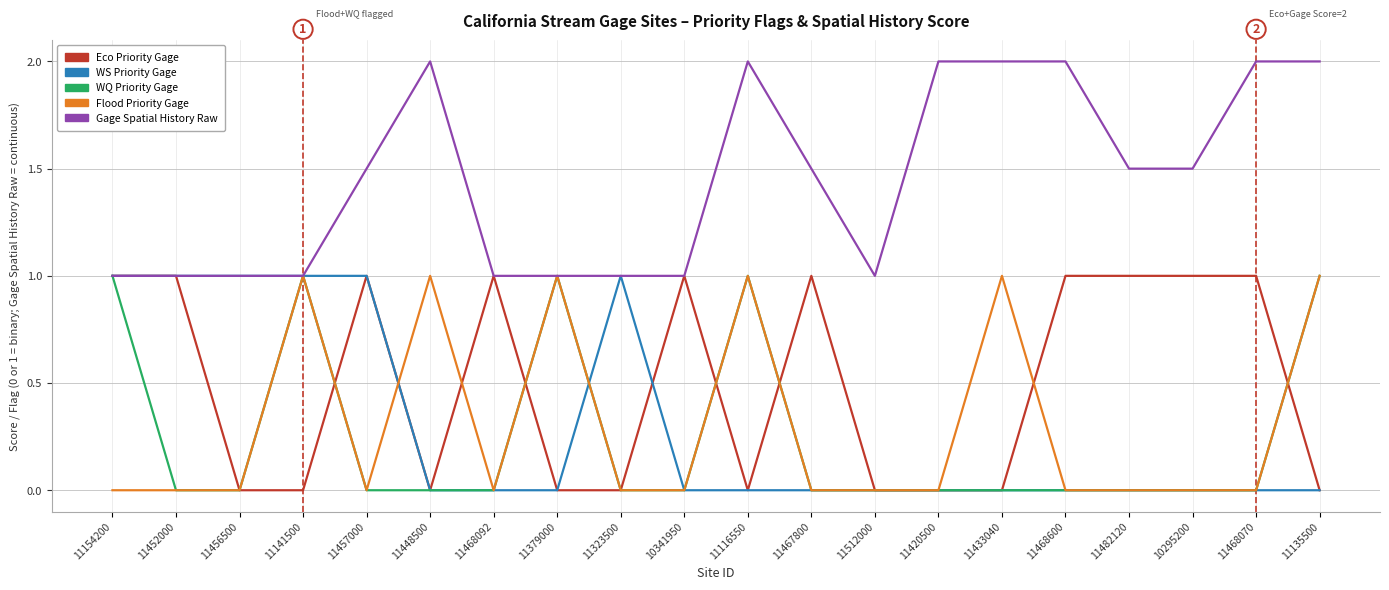

The value of Gage Spatial History Raw at 11482120 is 1.5. True or false?

True